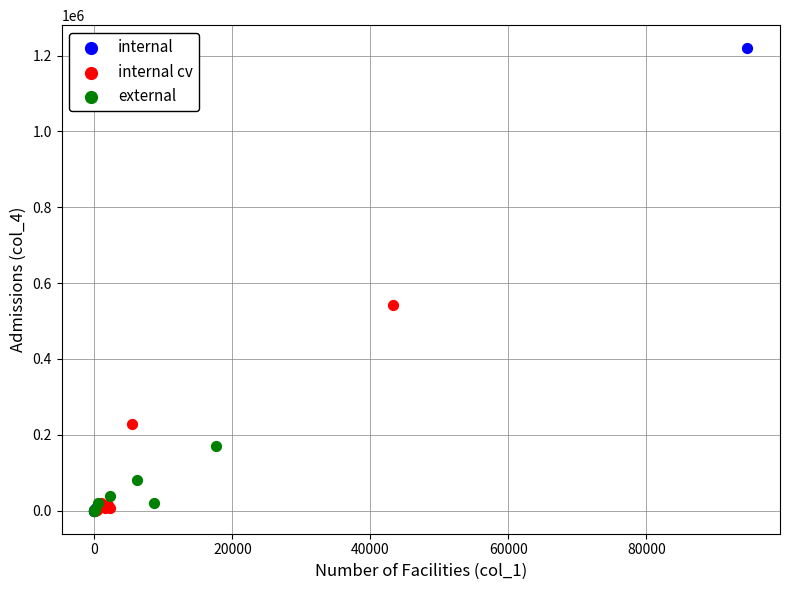

Which series has the largest Y range (max minus min)?

internal